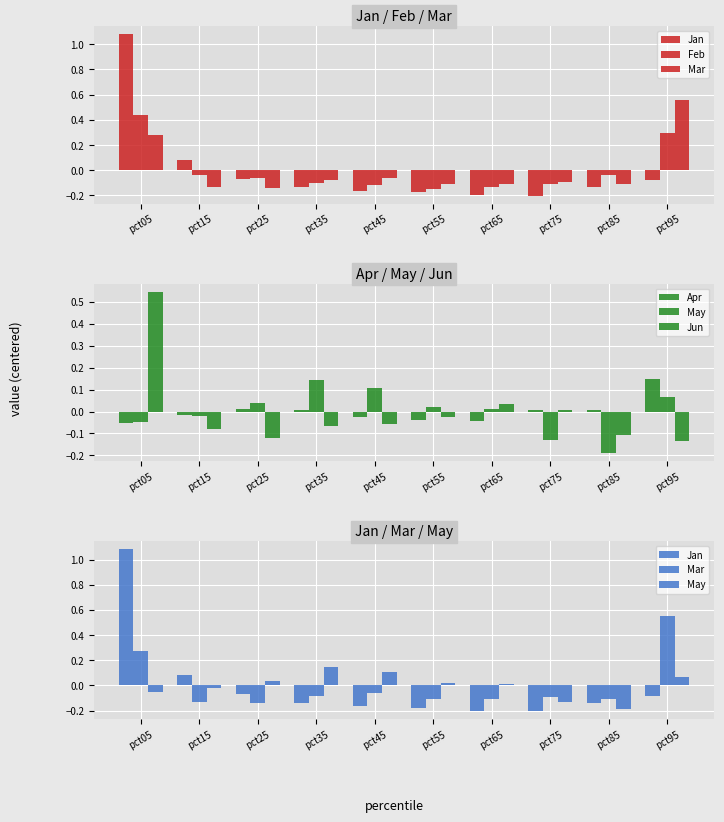

True or false: Mar has a value of -0.0 at pct85.

False